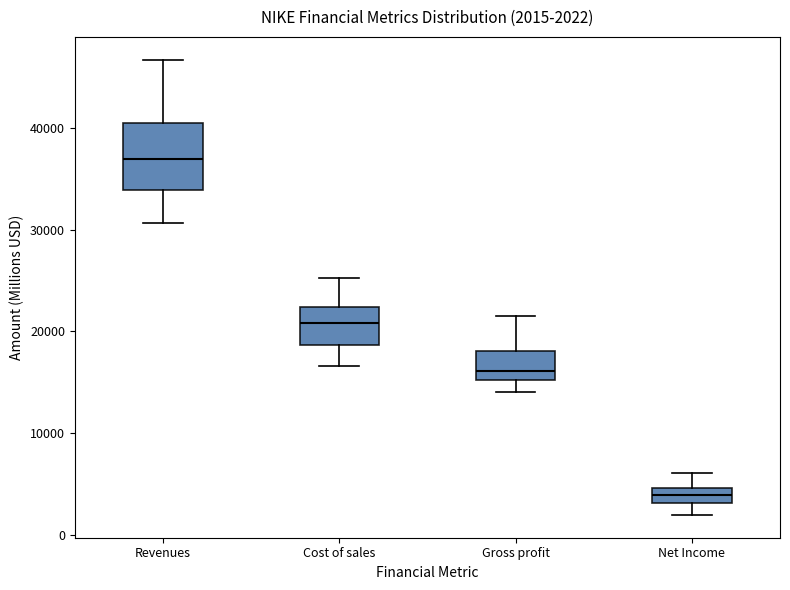

Which box is the tallest, from its lower edge to its upper edge?

Revenues